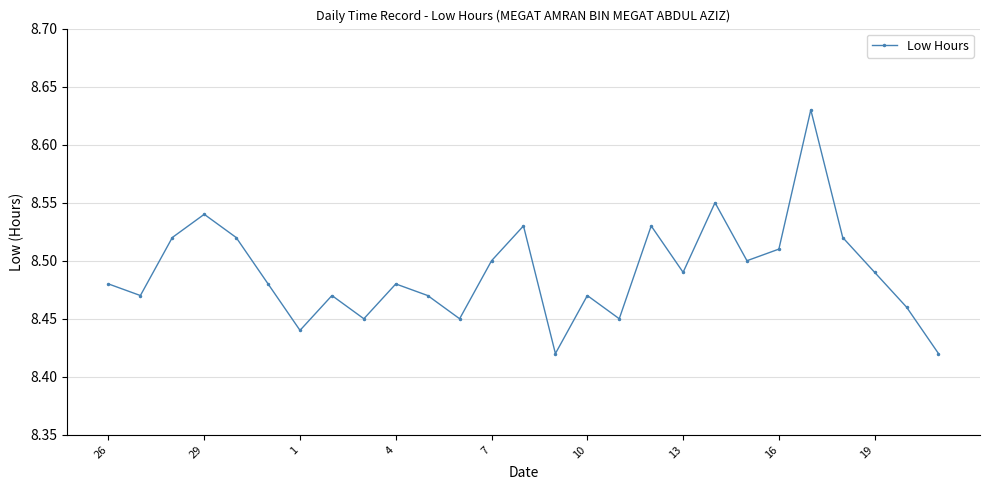

How many distinct data groups are displayed?

1